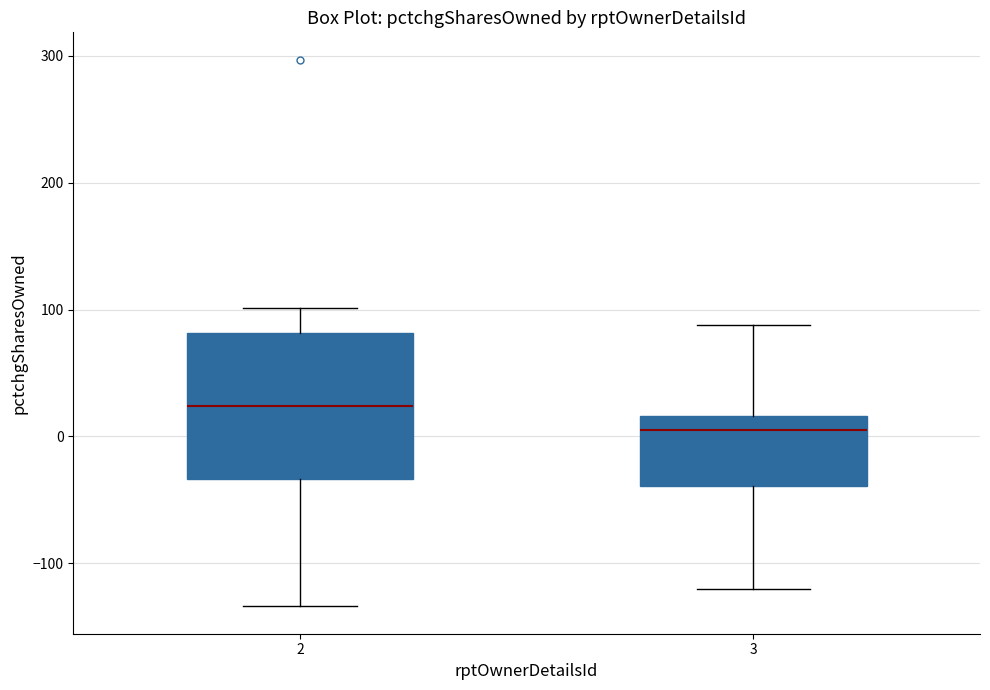

Which box has the highest median line?

2